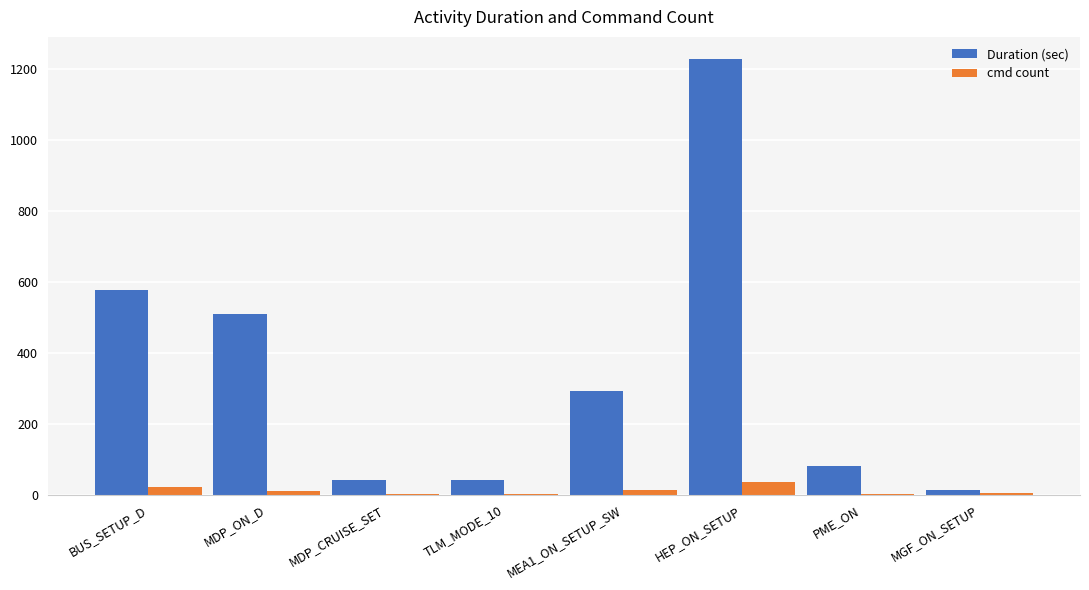

What is the maximum value for Duration (sec)?

1230